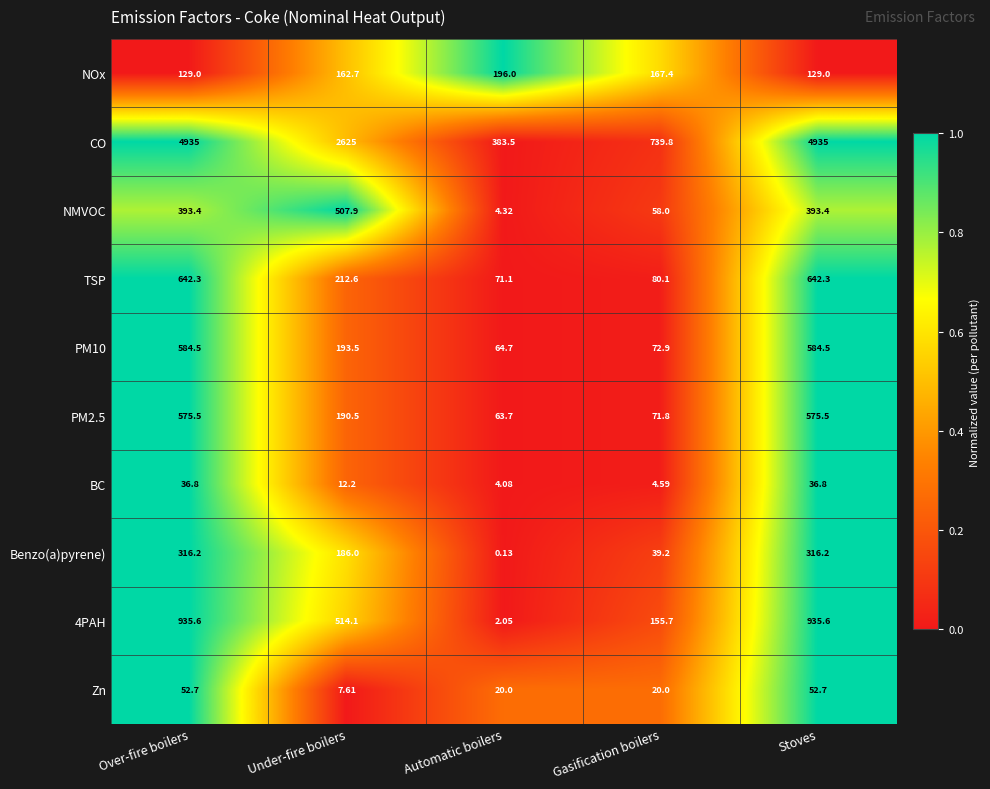

At which category does the chart reach its minimum across all series?

Automatic boilers